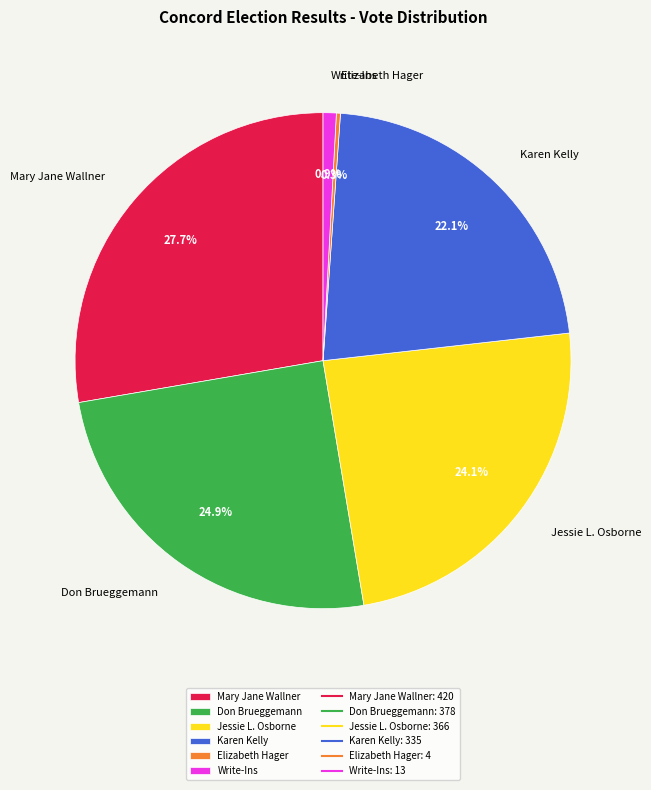

Is it true that Write-Ins is 11% of the pie?

False